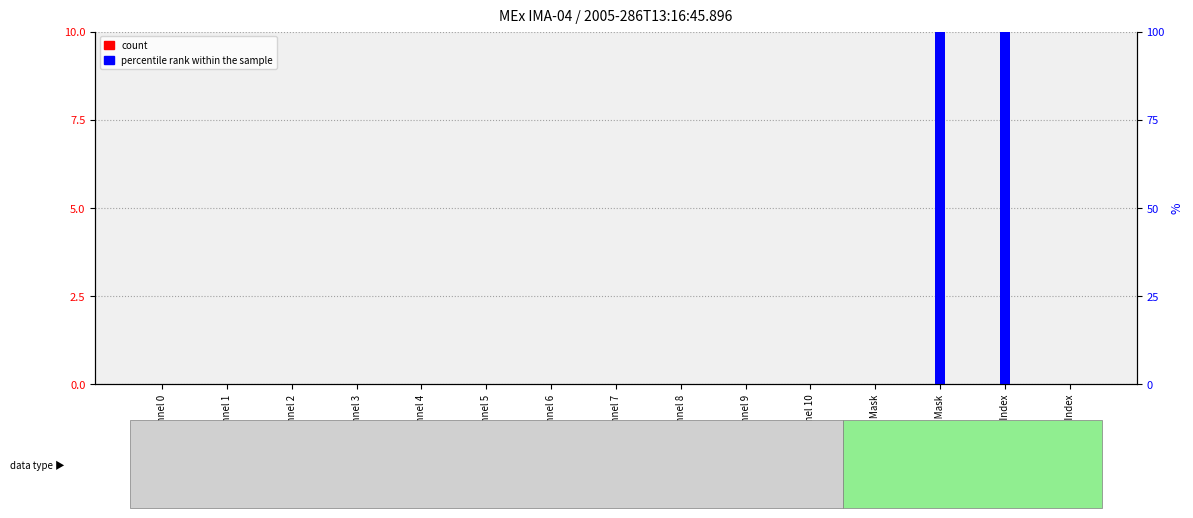

Are the bars grouped side by side (vs. stacked)?

Yes